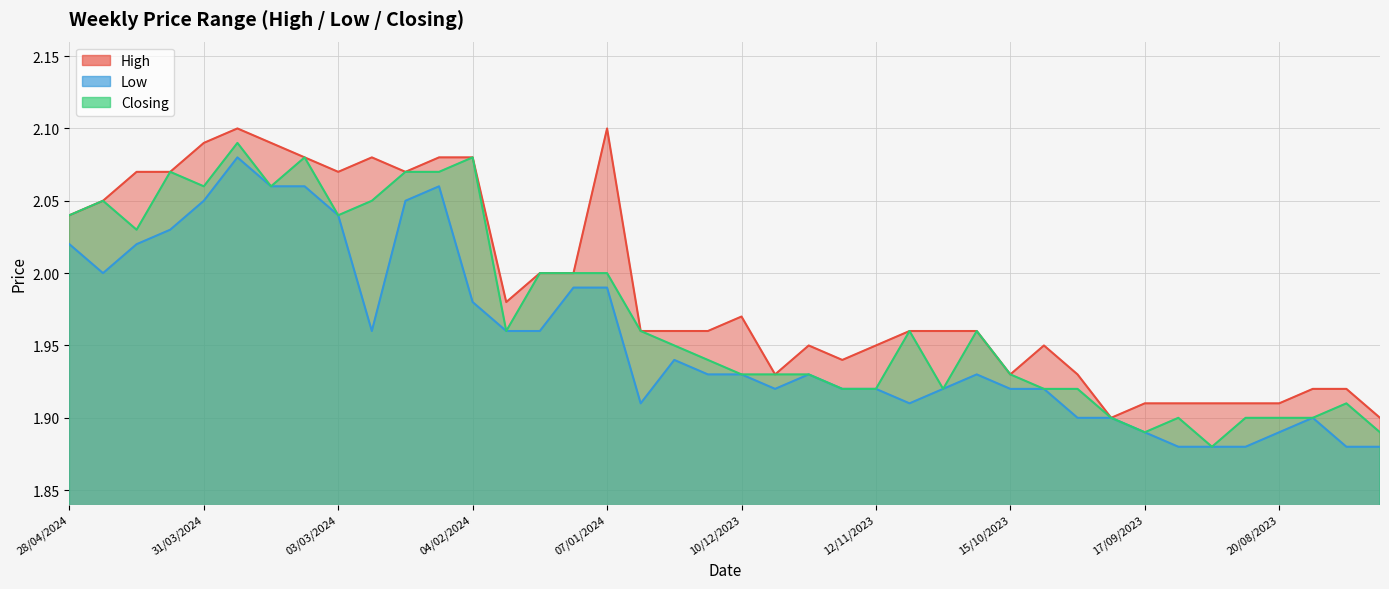

The Closing series shows 3.3 at 31/12/2023. True or false?

False